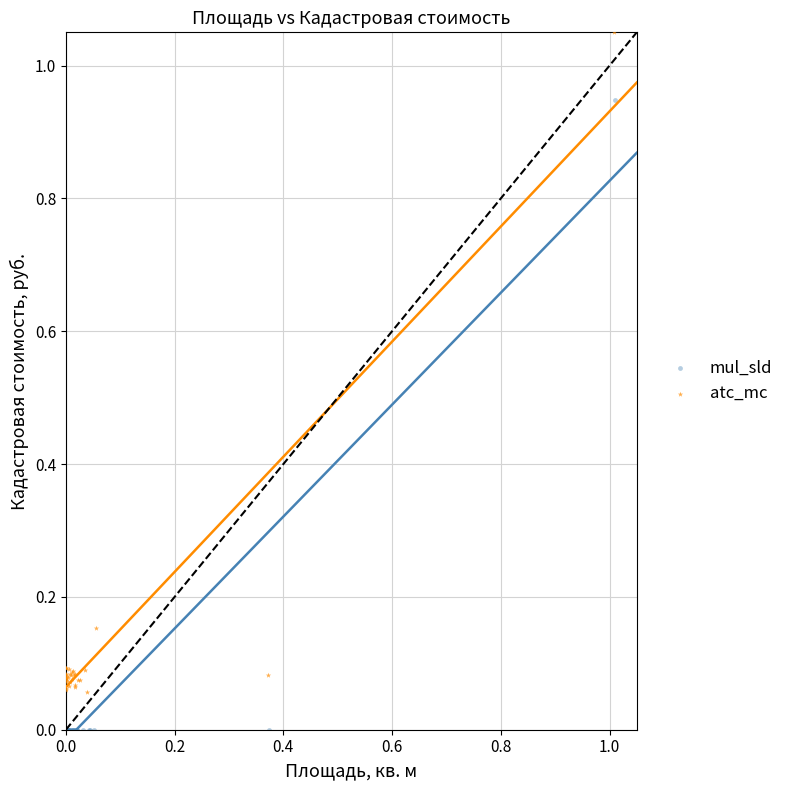

Which series reaches the maximum Y coordinate?

atc_mc